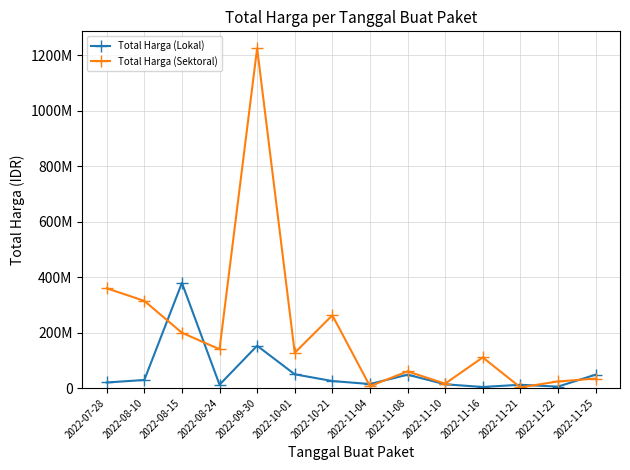

How many intersections are there between Total Harga (Lokal) and Total Harga (Sektoral)?

7